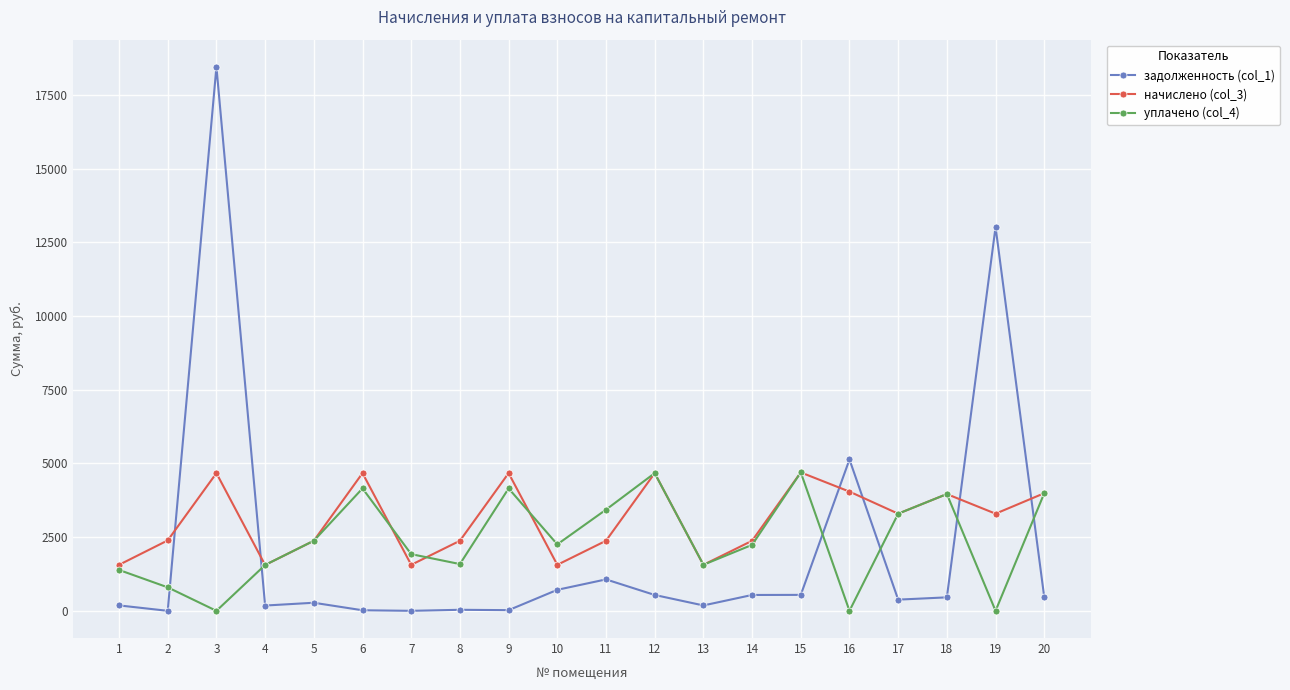

True or false: задолженность (col_1) has more than 2 interior local peaks.

True